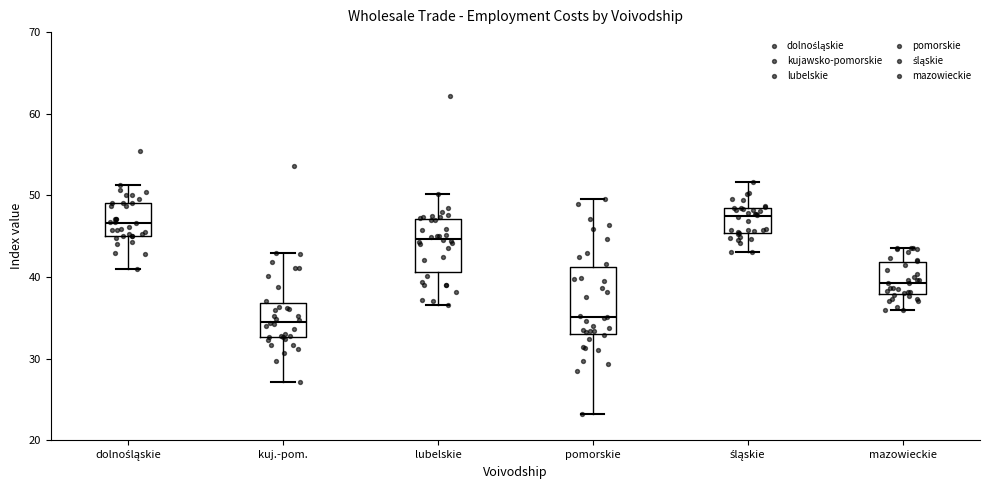

Reading left to right, transcribe this box plot: for each box, give where its median line is, the range the box spans, and where its two whiskers end, as read against the y-axis. The values are not printed on the chart, so give them approximately, as read against the axis.

dolnośląskie: median 47, box 45 to 49, whiskers 41 to 51
kuj.-pom.: median 35, box 33 to 37, whiskers 27 to 43
lubelskie: median 45, box 41 to 47, whiskers 37 to 50
pomorskie: median 35, box 33 to 41, whiskers 23 to 50
śląskie: median 48 (just below the box's upper edge), box 45 to 48, whiskers 43 to 52
mazowieckie: median 39, box 38 to 42, whiskers 36 to 44